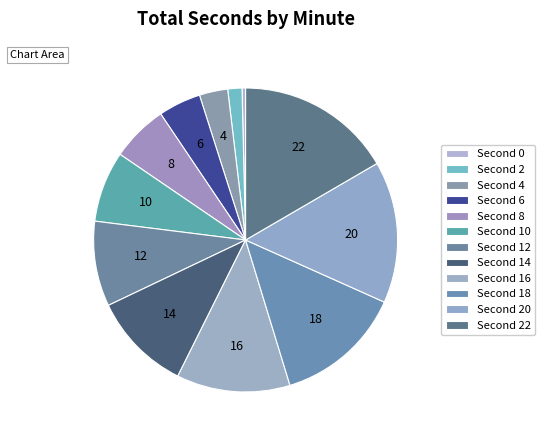

Does any single category account for the majority?

No